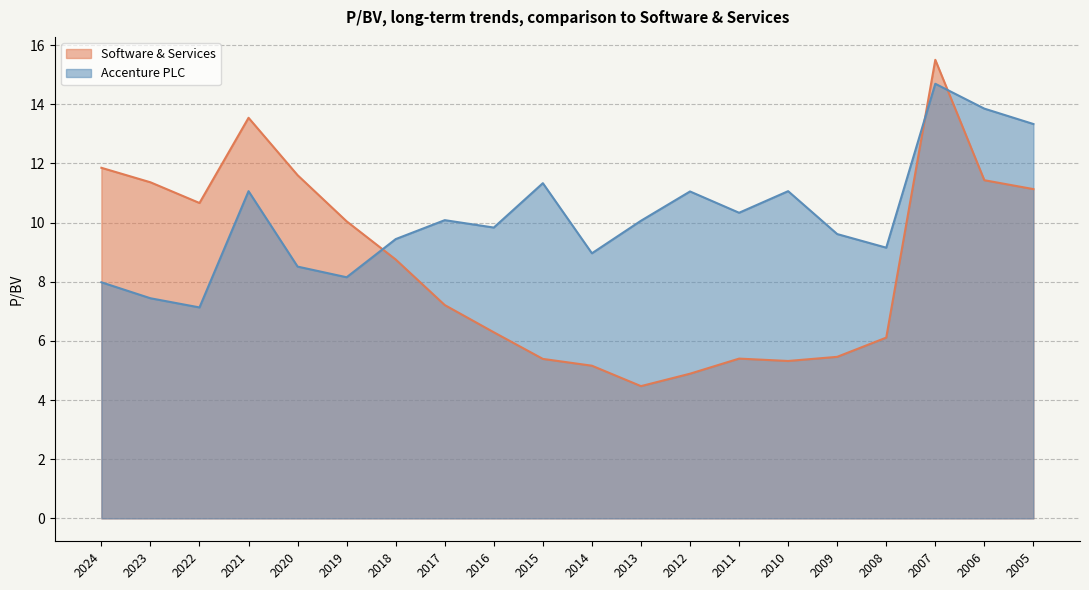

How many interior local valleys does the Software & Services series have?

3